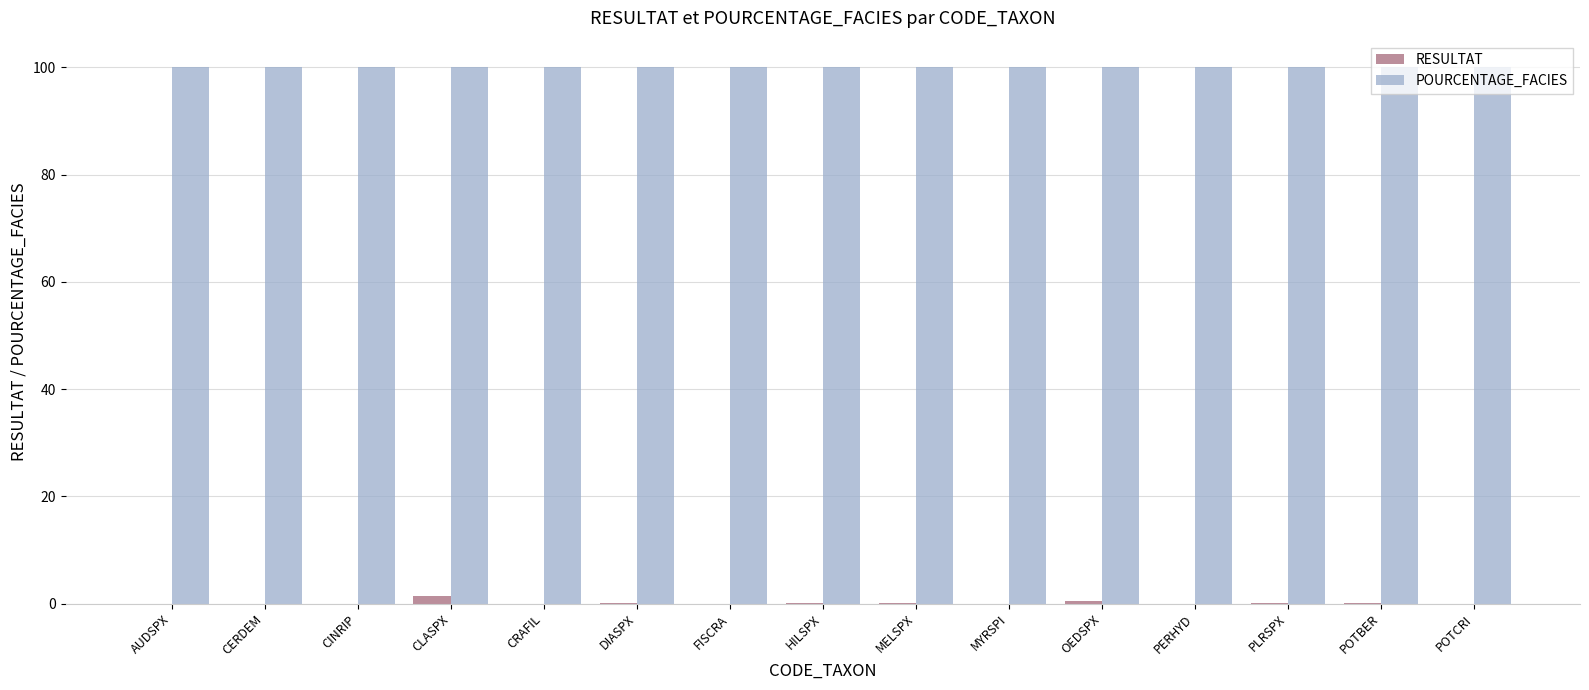

What is the average value of the POURCENTAGE_FACIES series?

100.0